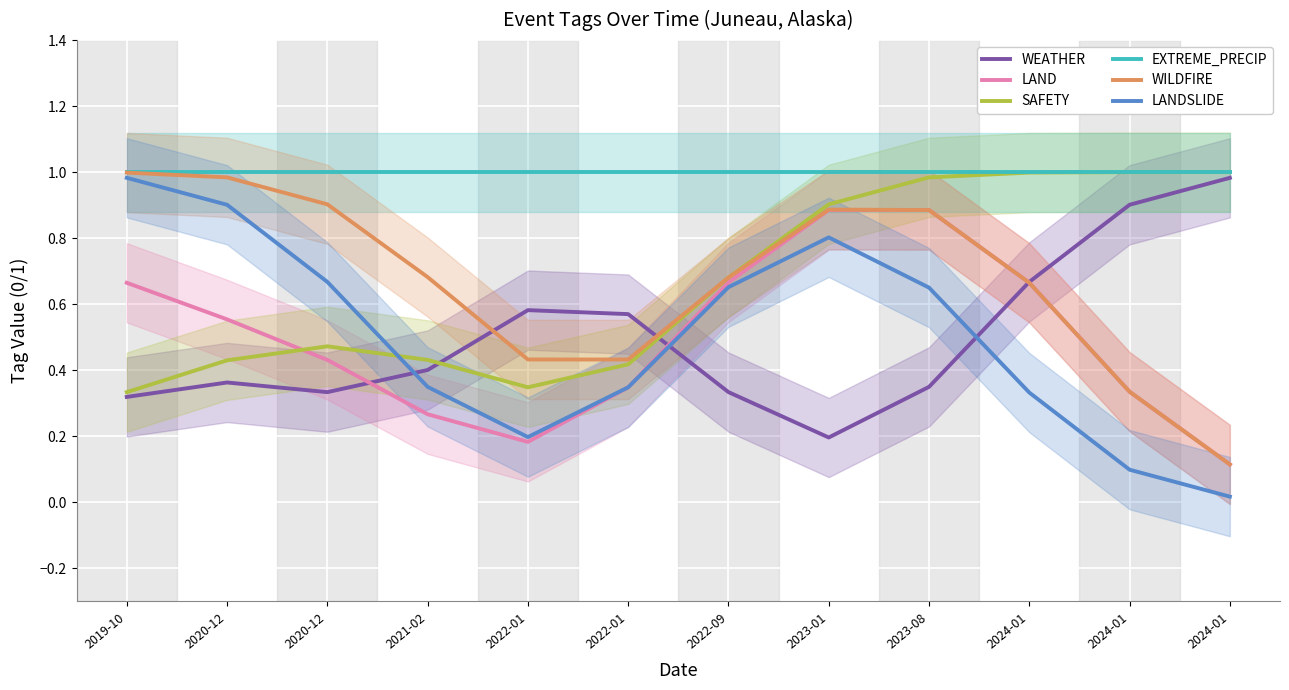

What is the maximum value for WEATHER?

1.0